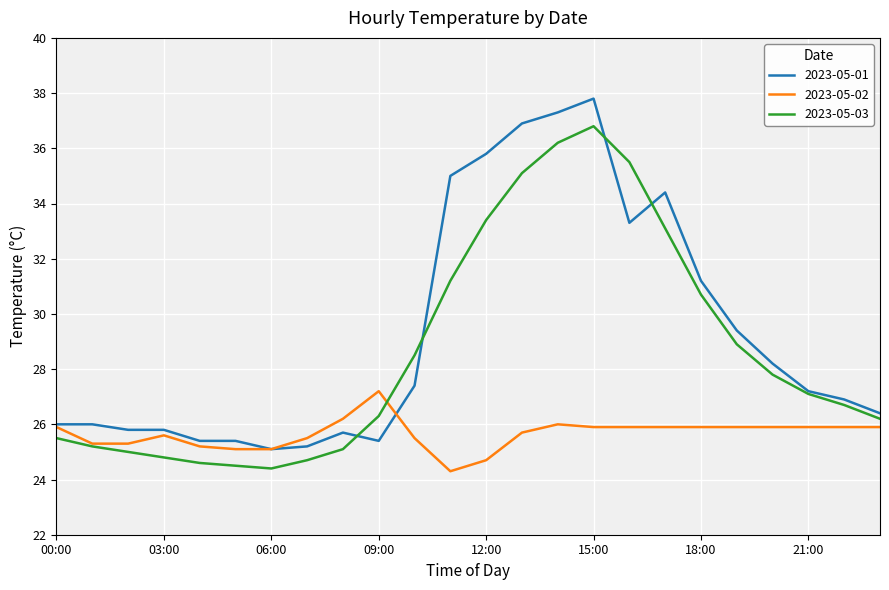

Is this an area chart (filled region under the line)?

No